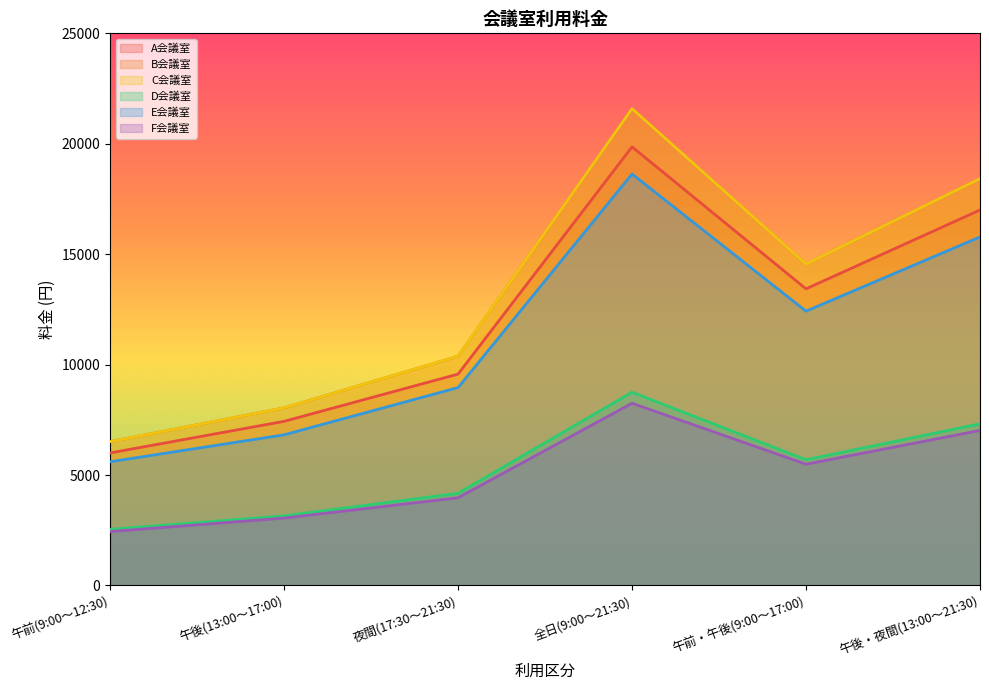

Between 午後・夜間(13:00～21:30) and 全日(9:00～21:30), which is larger?

全日(9:00～21:30)